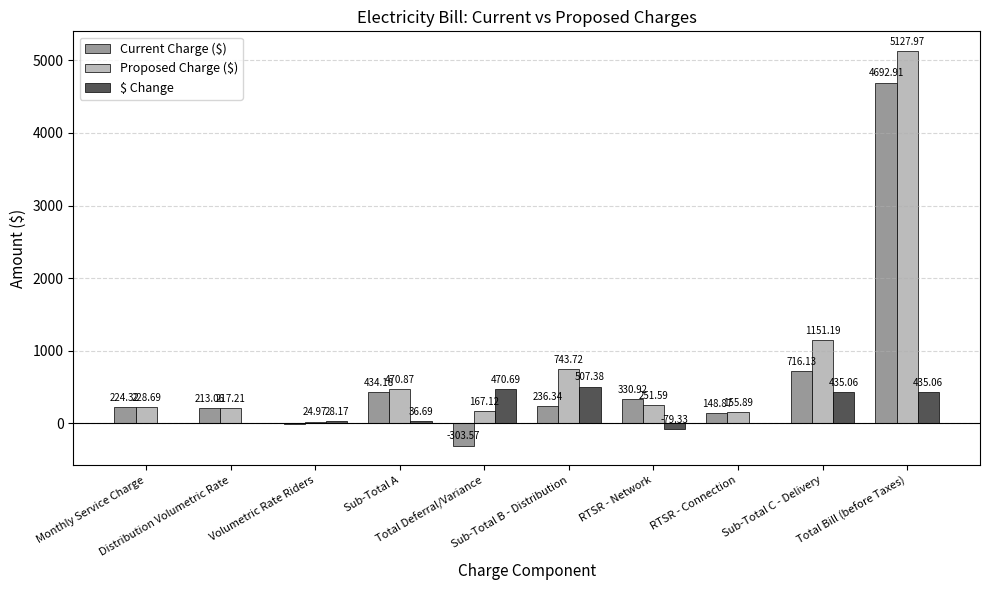

What are all the series names shown in the legend?

Current Charge ($), Proposed Charge ($), $ Change